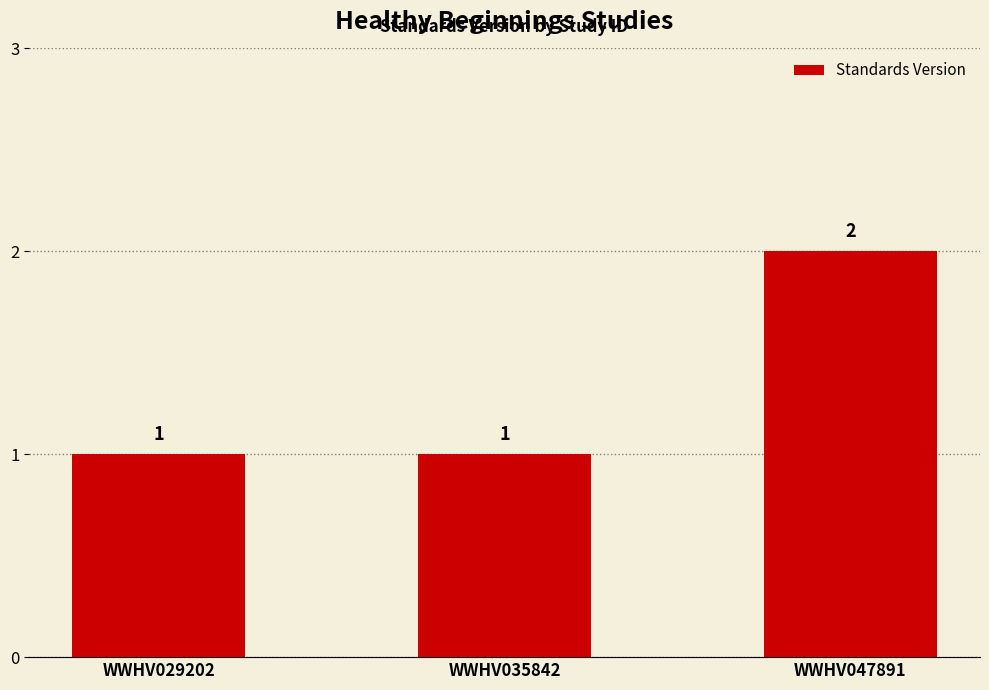

What is the sum of all values?

4